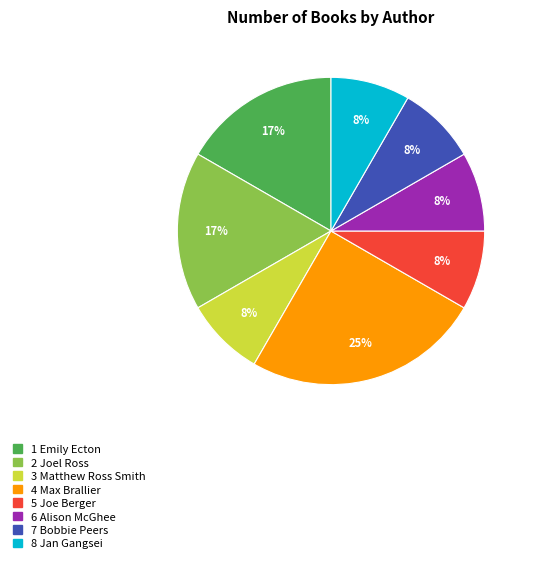

To the nearest percent, what is the average slice percentage?

12%